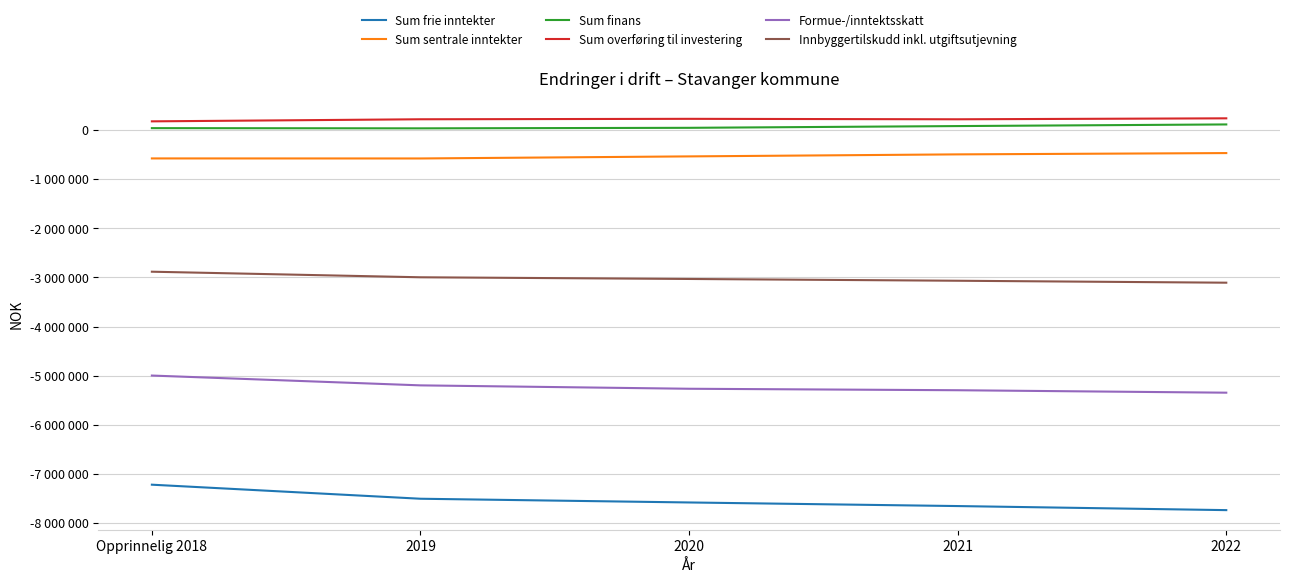

Read the Sum overføring til investering value at 2020, to the nearest 10.

231130